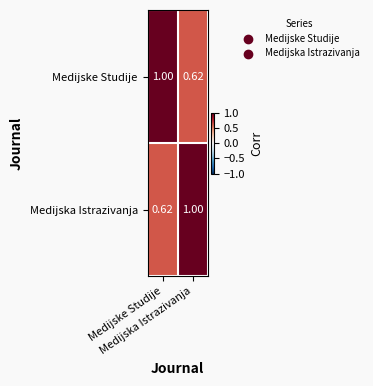

Reading left to right, transcribe all the data shown in this chart.

Medijske Studije: Medijske Studije=1.0	Medijska Istrazivanja=0.6
Medijska Istrazivanja: Medijske Studije=0.6	Medijska Istrazivanja=1.0